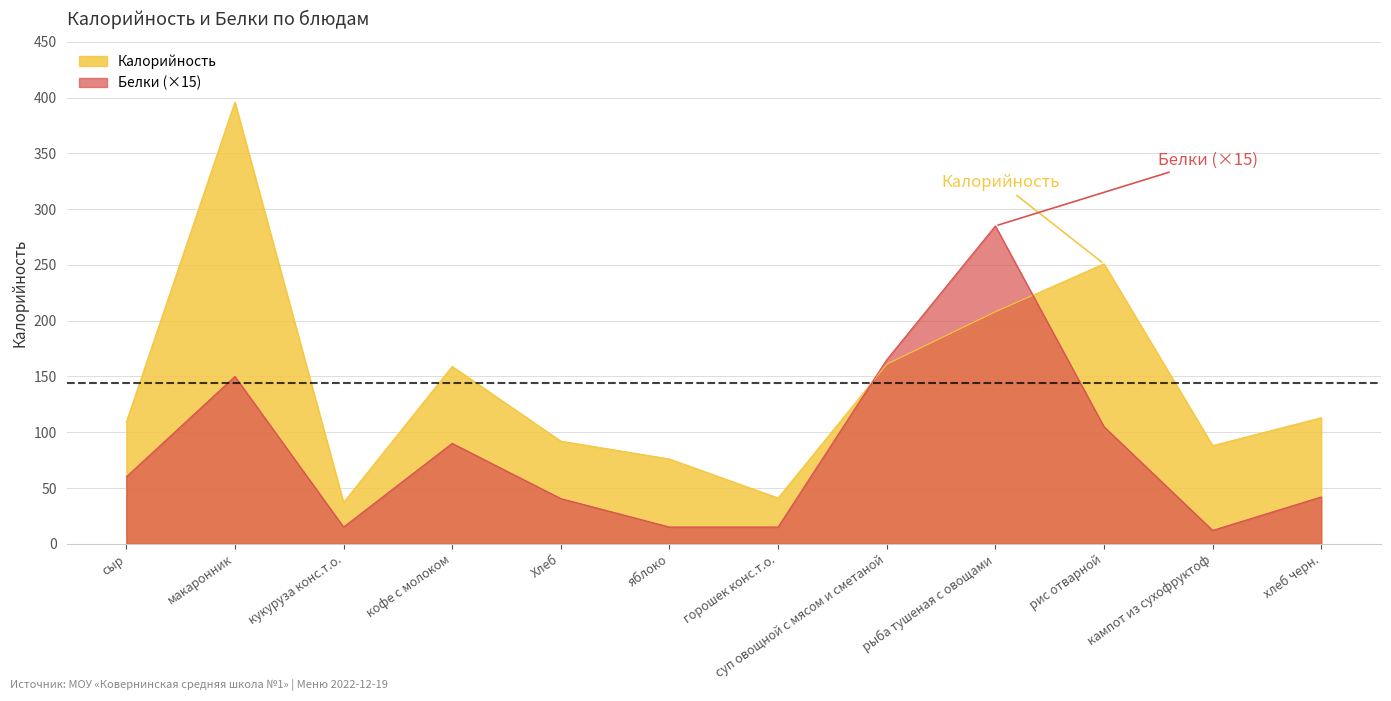

Where do Калорийность and Белки first cross each other?

горошек конс.т.о. and суп овощной с мясом и сметаной